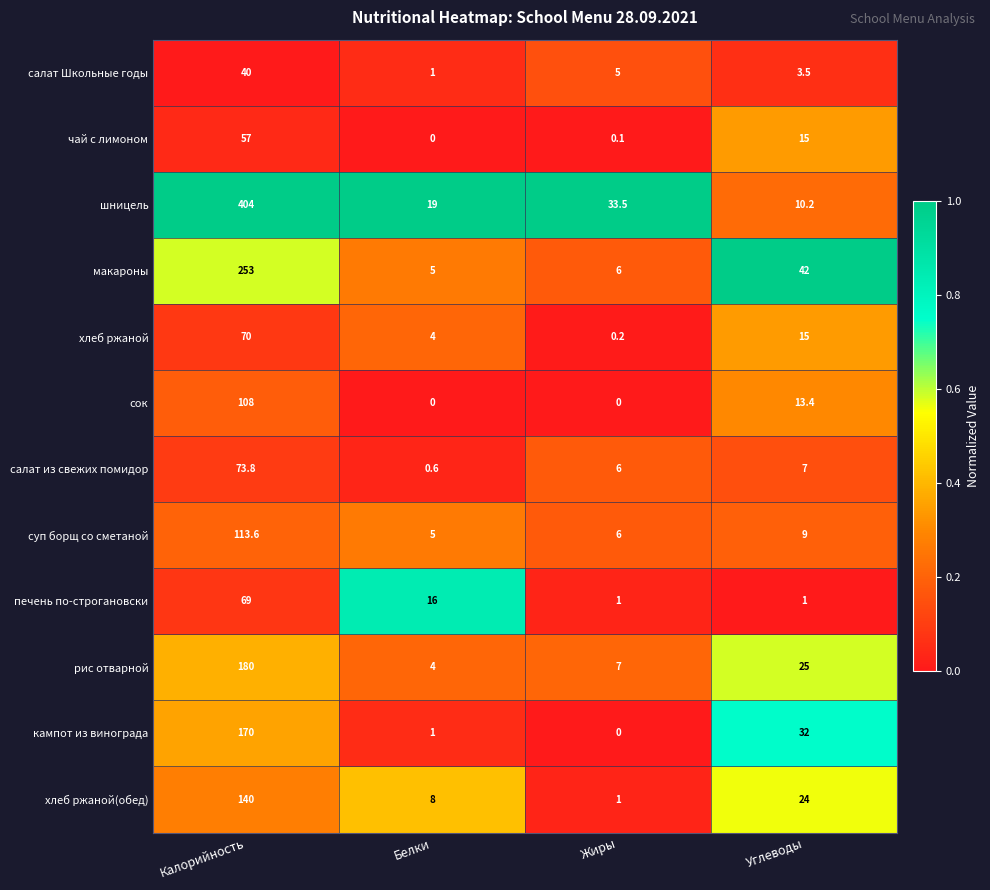

What is the spread (max minus min) of values at Углеводы?

41.0